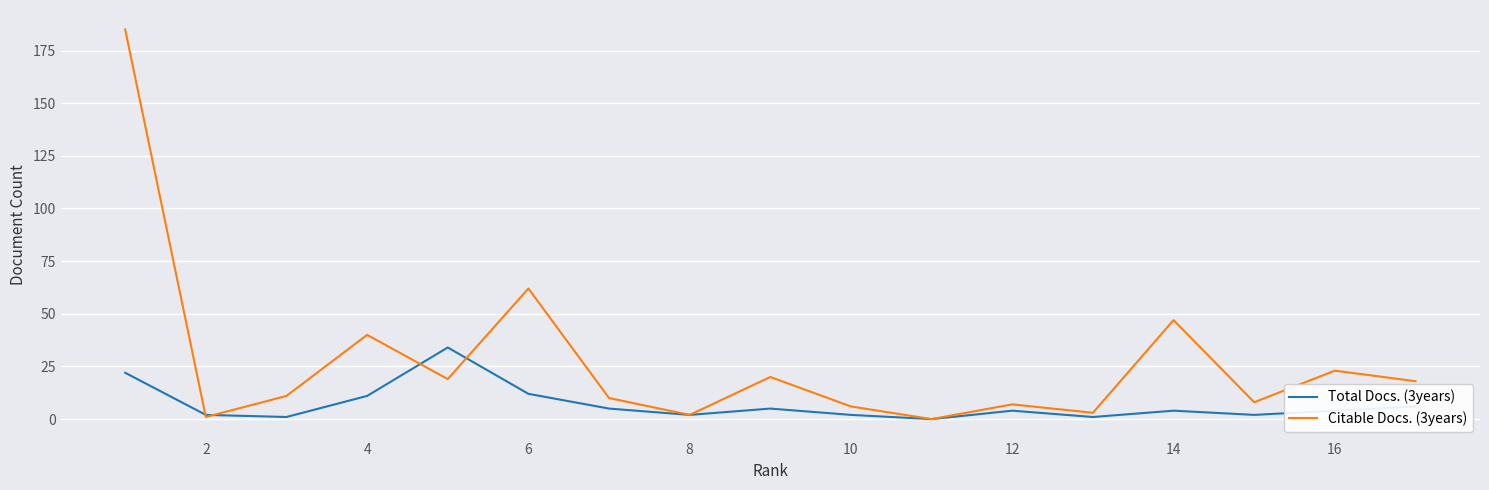

Does the chart display data point markers on the line(s)?

No